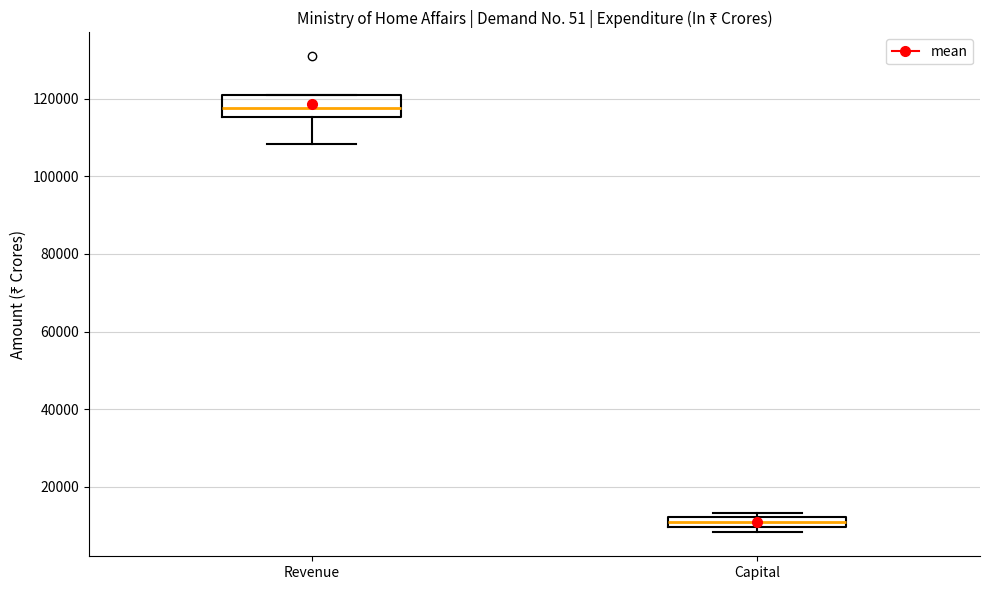

Where is the upper edge of the box for Capital on the y-axis? The values are not printed on the chart, so give them approximately, as read against the axis.

12000